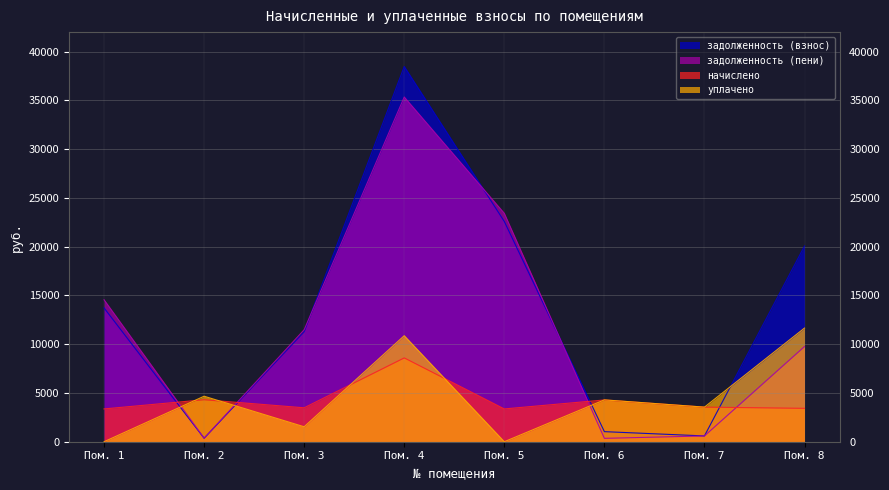

How many lines are shown in the chart?

4